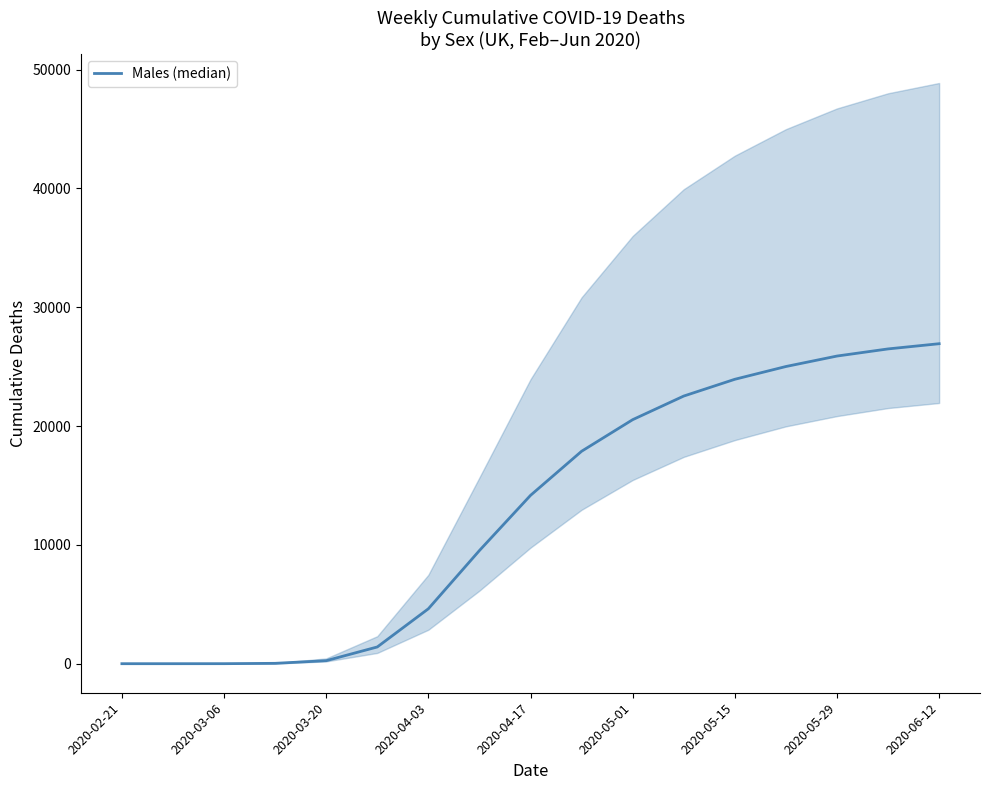

The chart shows a value of 20535 at 2020-05-01. True or false?

True